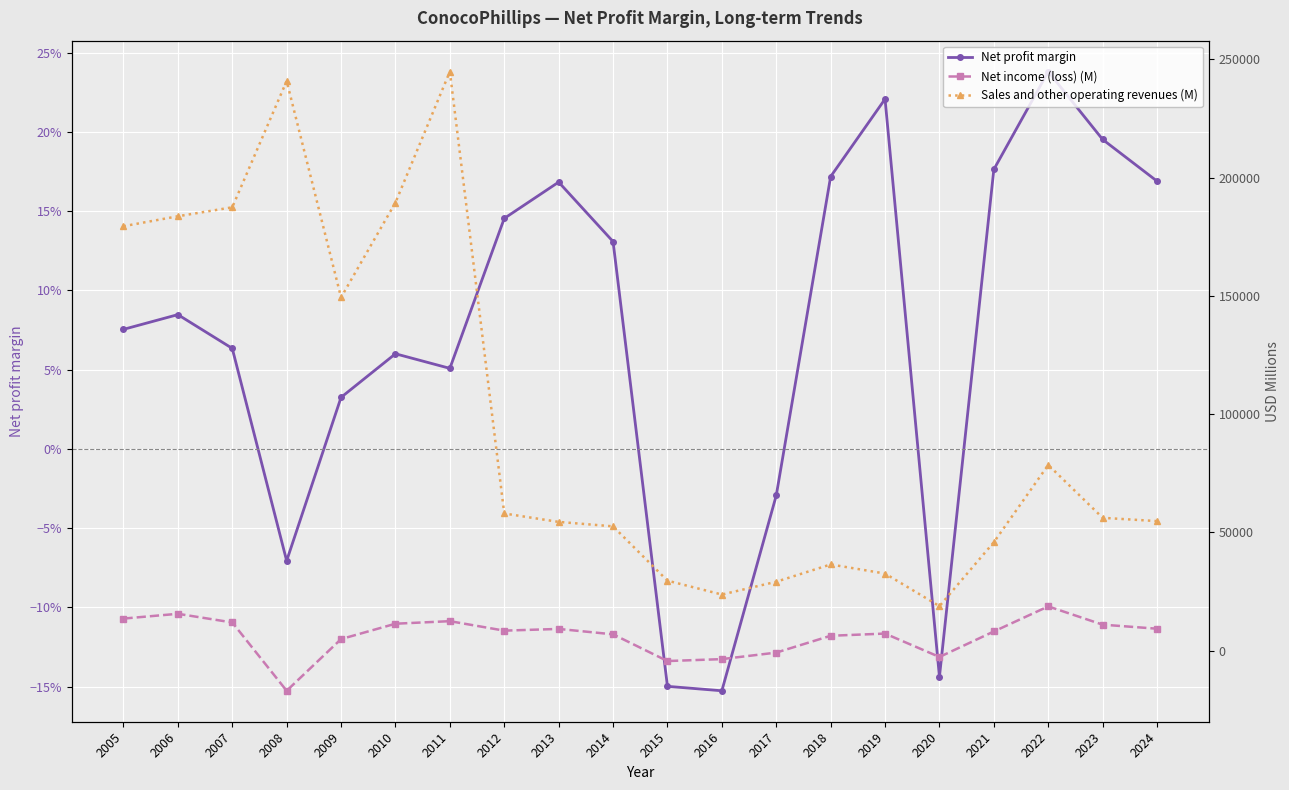

True or false: Sales and other operating revenues (M) and Net income (loss) (M) cross at least once.

False